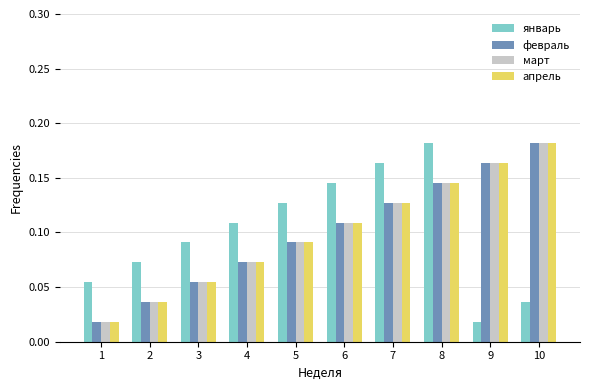

At which label does февраль reach its peak?

10